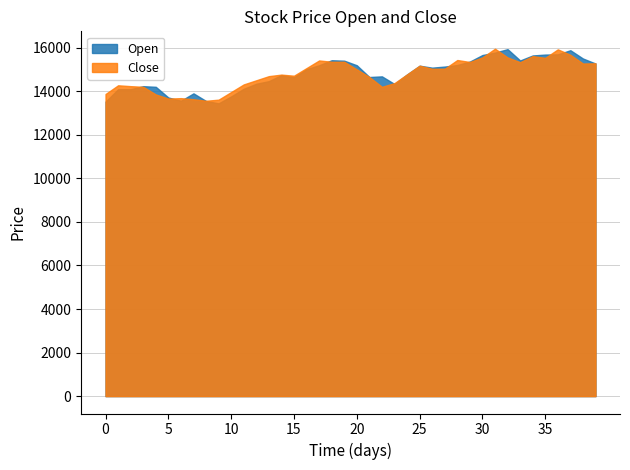

What is the average value of the Close series?

14783